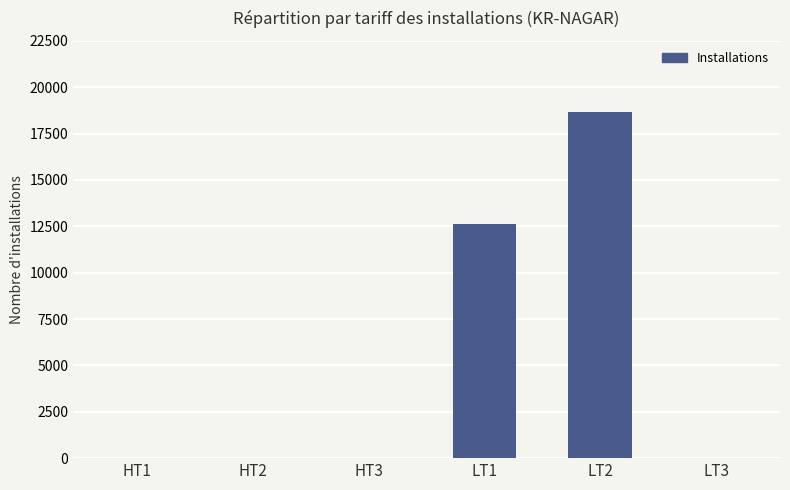

What is the sum of all values?

31271